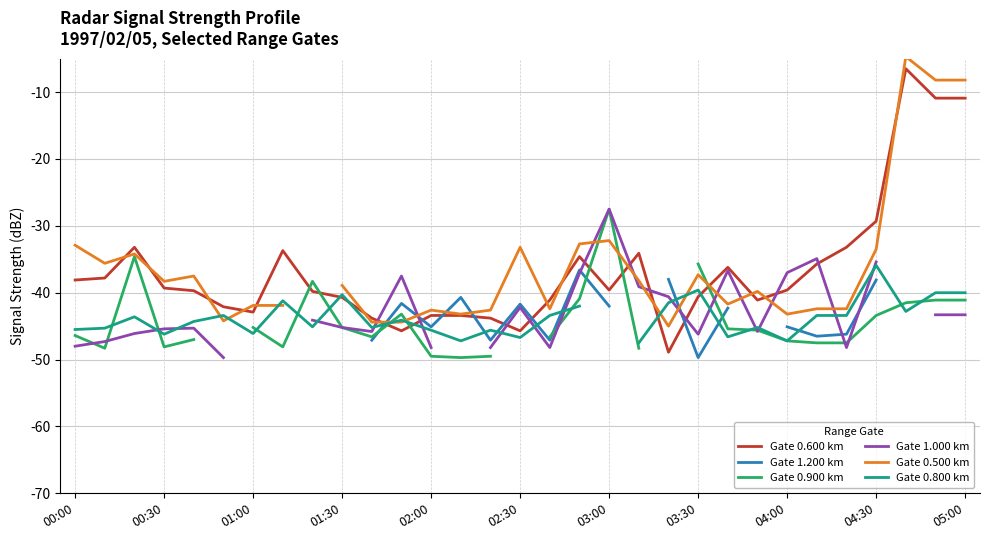

Is this an area chart (filled region under the line)?

No